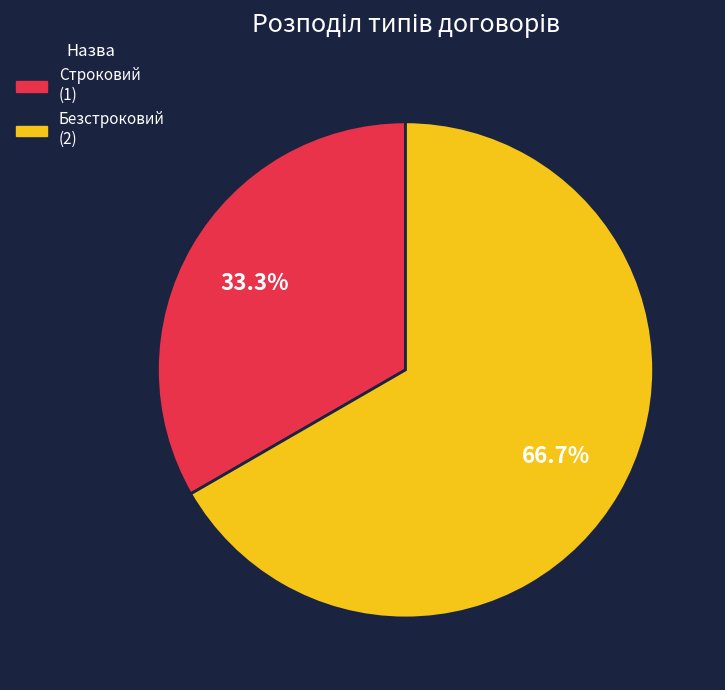

What percentage is the Строковий slice, to the nearest percent?

33%